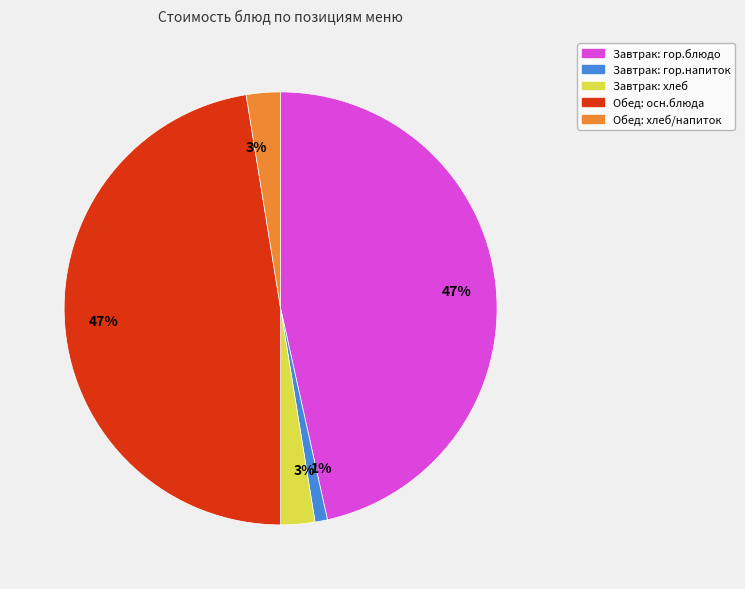

Is there a majority slice in this chart?

No